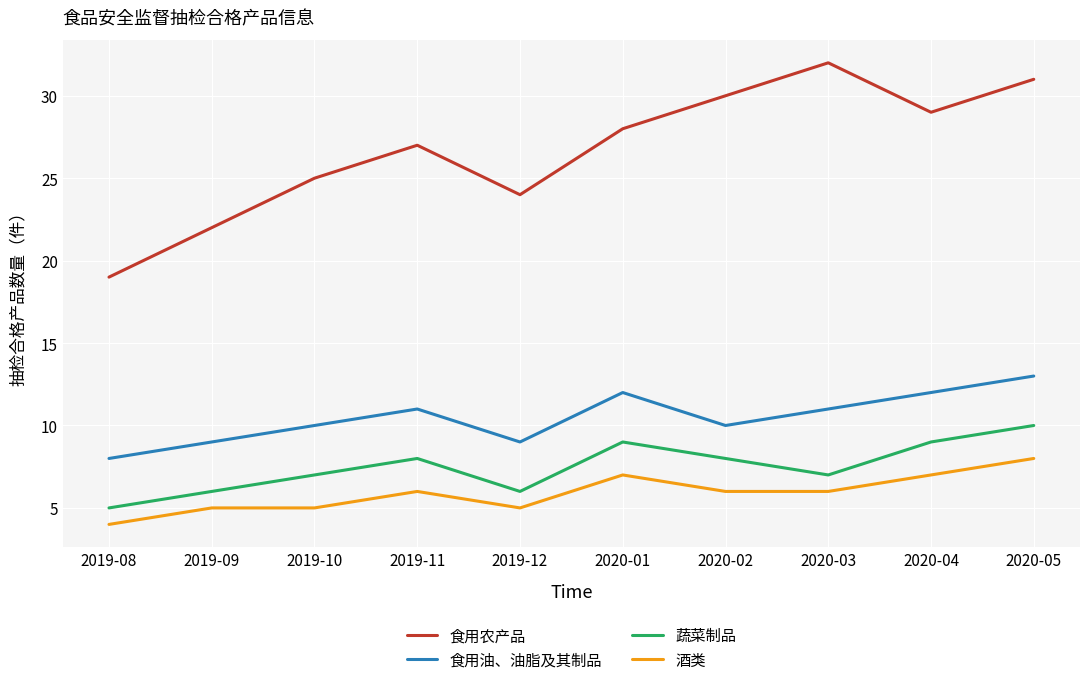

The 食用油、油脂及其制品 series shows 13 at 2020-05. True or false?

True